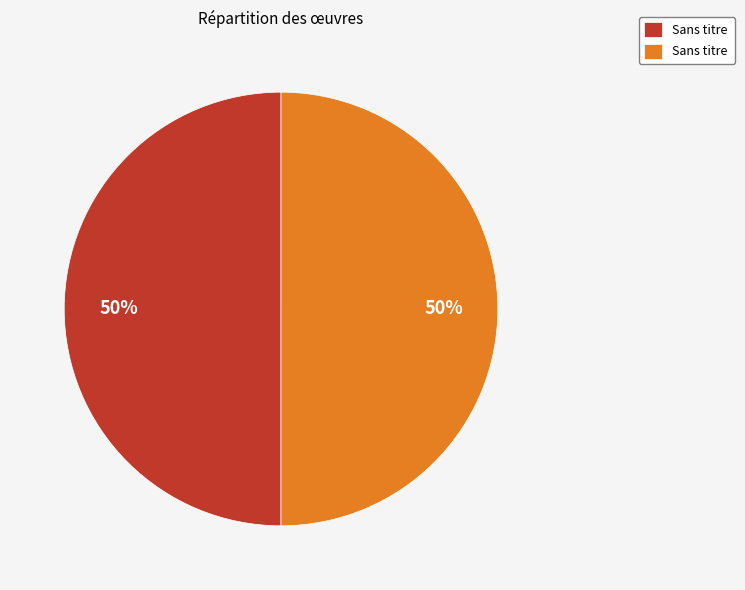

To the nearest percent, what is the average slice percentage?

50%